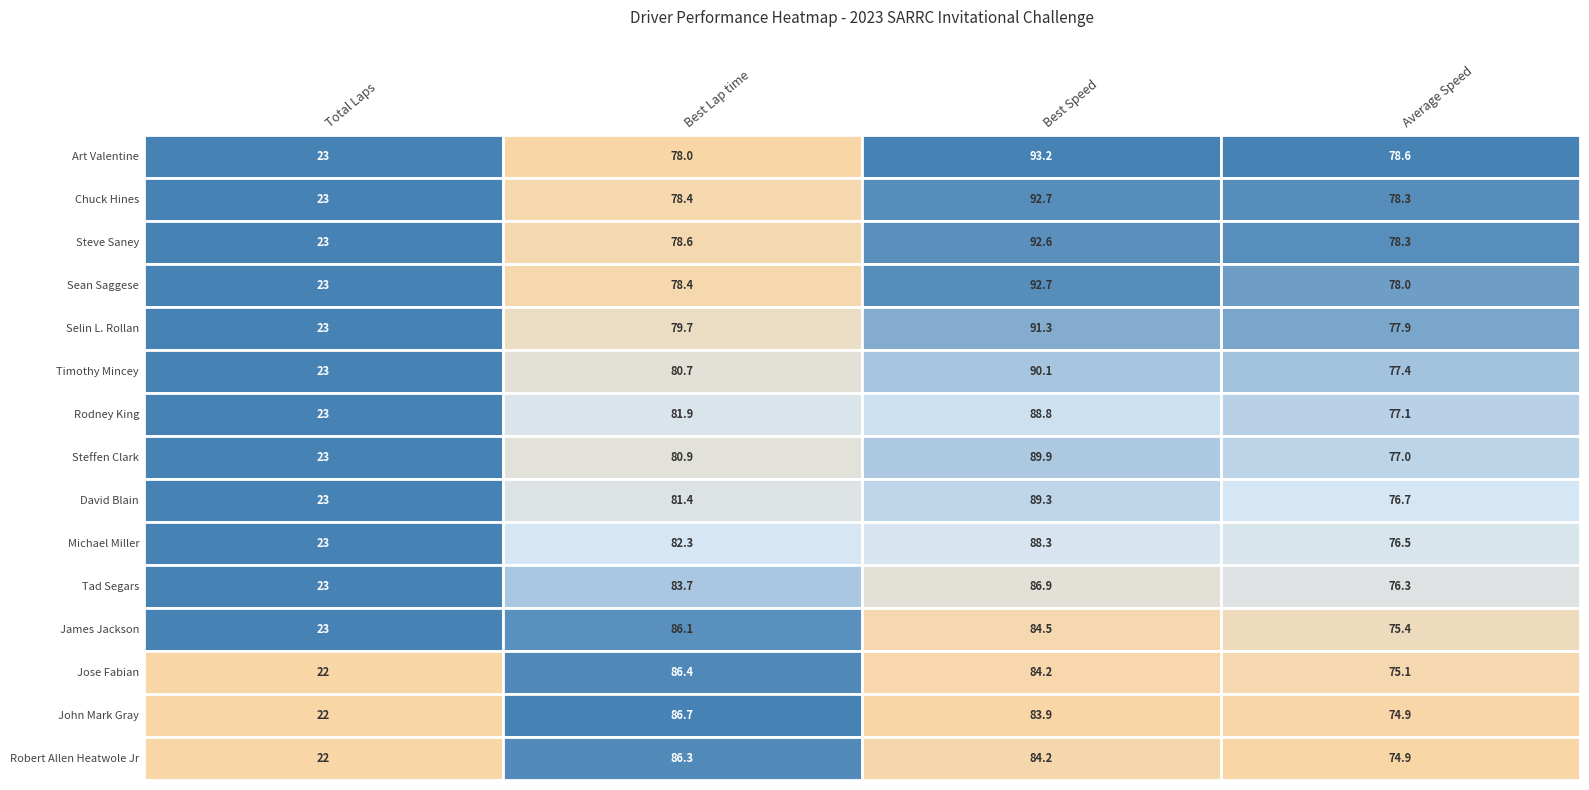

What is the lowest value of the Jose Fabian series?

22.0